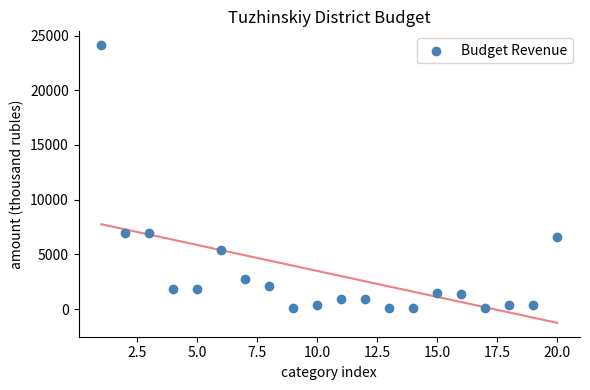

What is the range of Y values (max minus min)?

24007.2